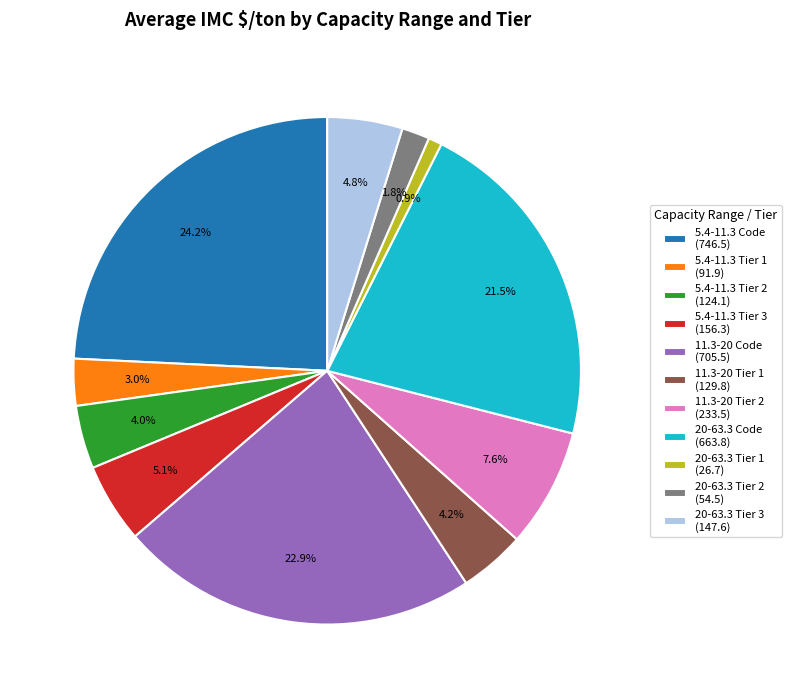

Which category has the biggest portion of the pie?

5.4-11.3 Code